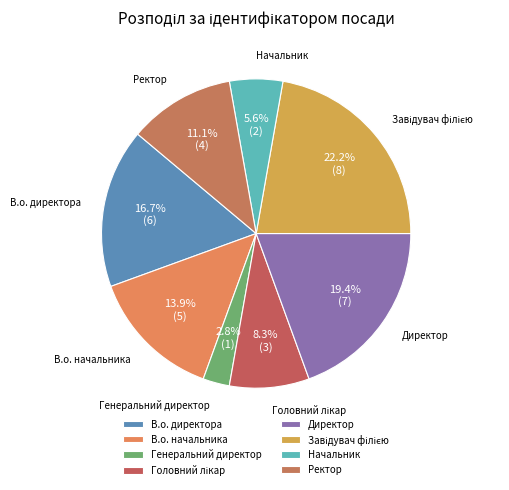

Is it true that Начальник is 6% of the pie?

True